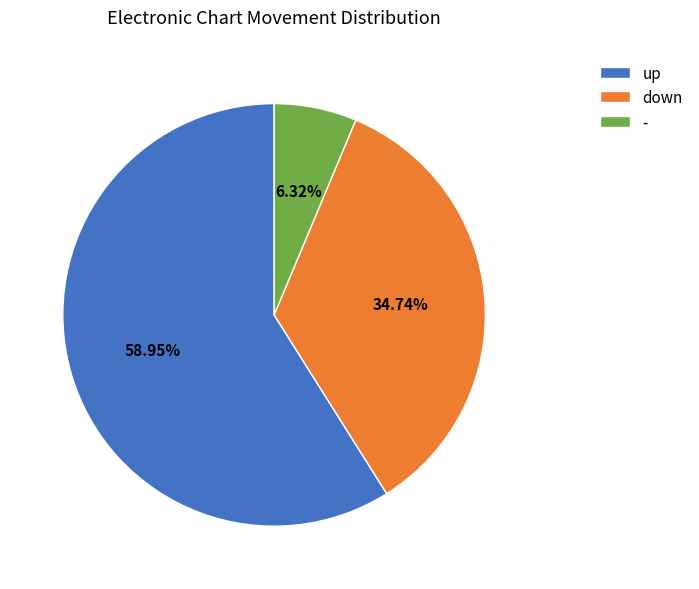

Is - the majority of the pie?

No